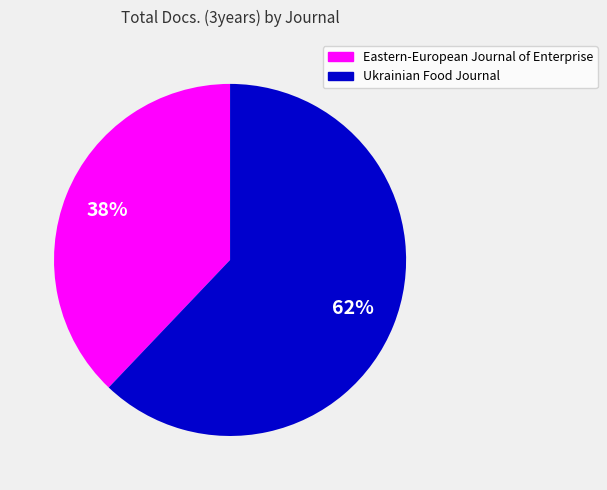

Combined, do Eastern-European Journal of Enterprise and Ukrainian Food Journal account for over 50%?

Yes